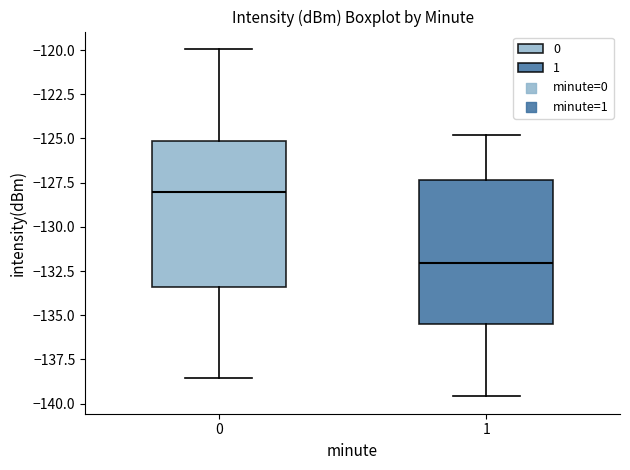

Which box has the lowest median line?

1